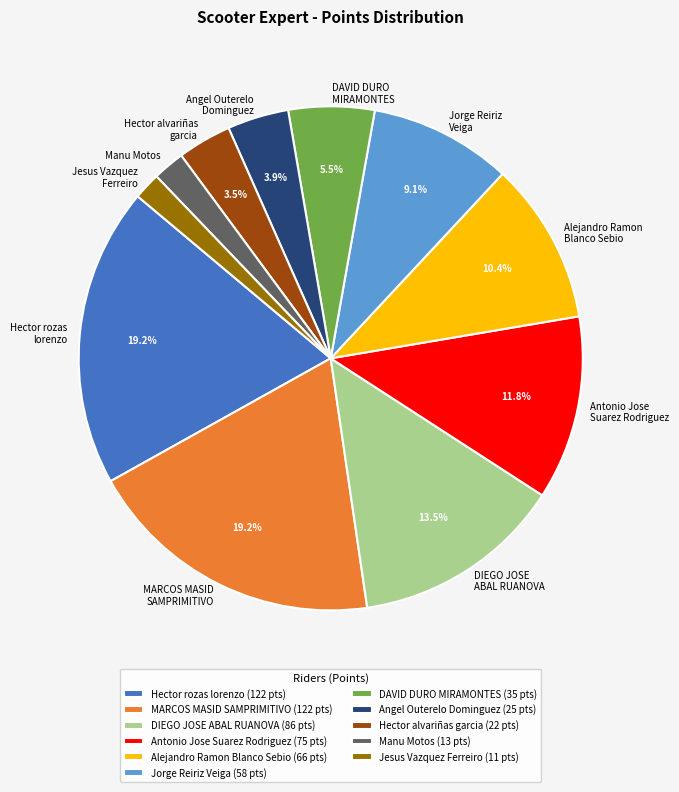

Does DIEGO JOSE ABAL RUANOVA represent more than half of the total?

No